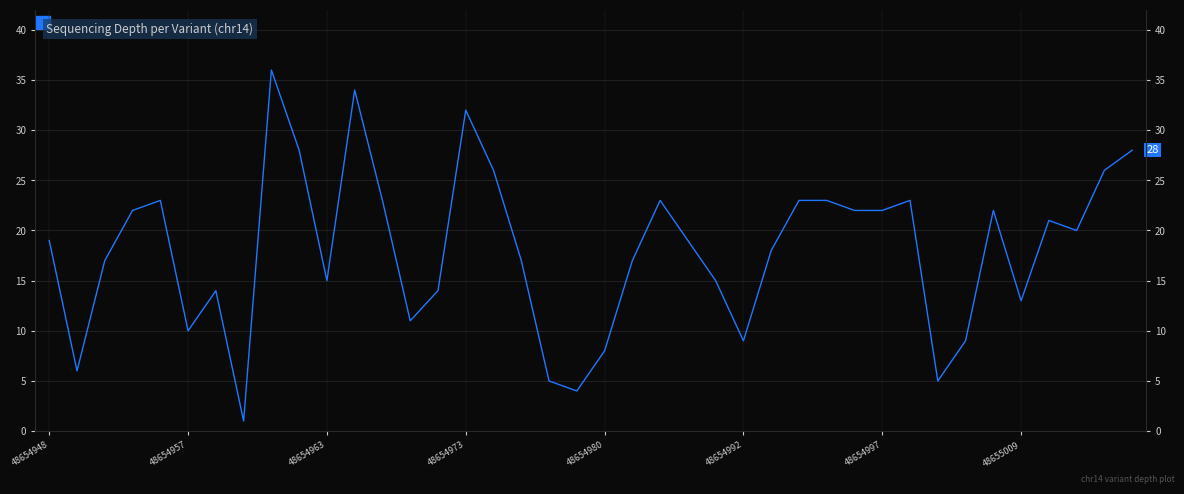

What is the sum of the values at 31 and 21?

40